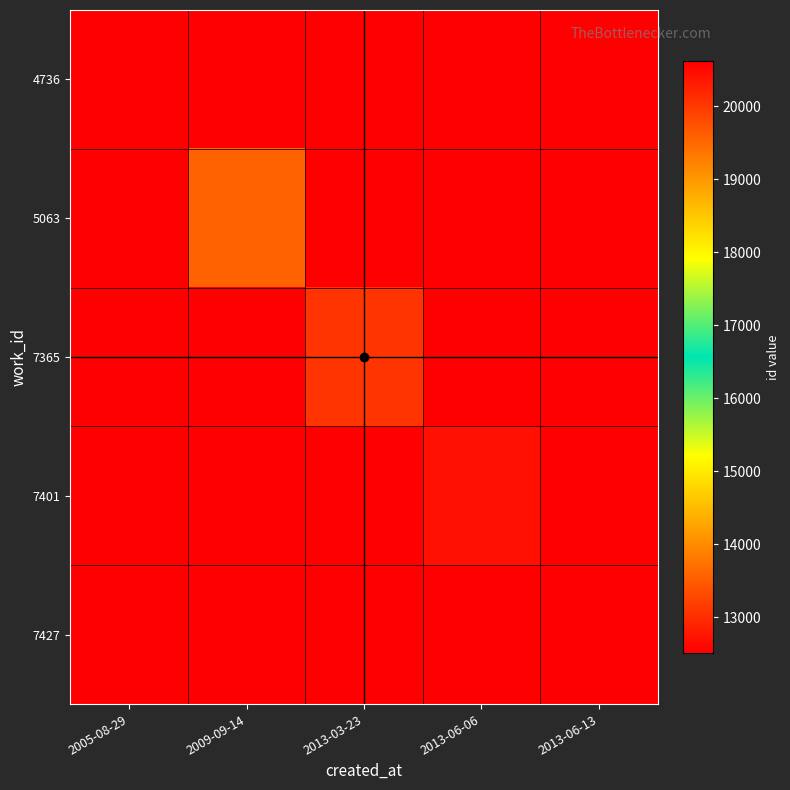

What is the spread (max minus min) of values at 2013-06-06?

20430